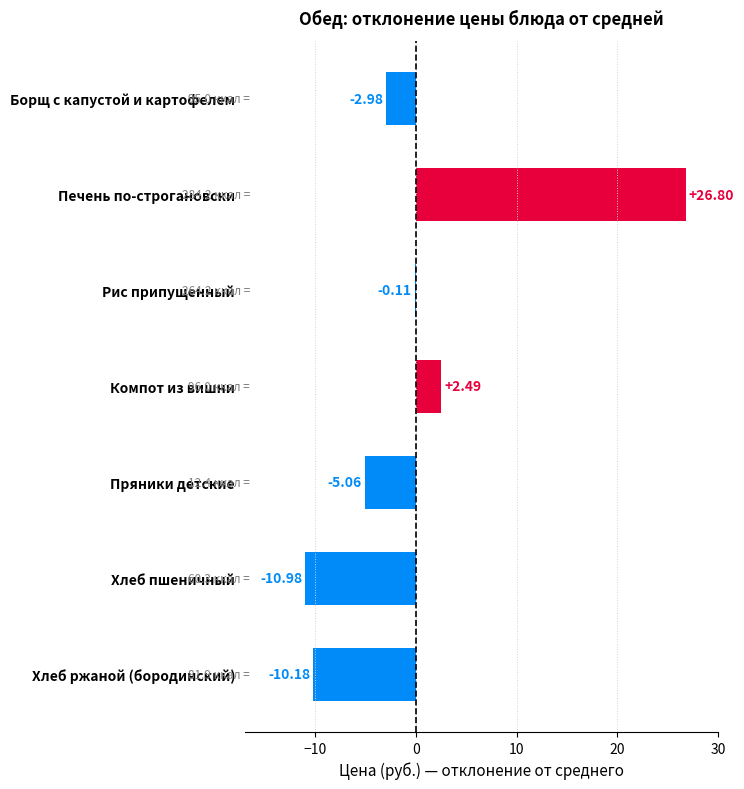

At which label is the value closest to 7?

Компот из вишни